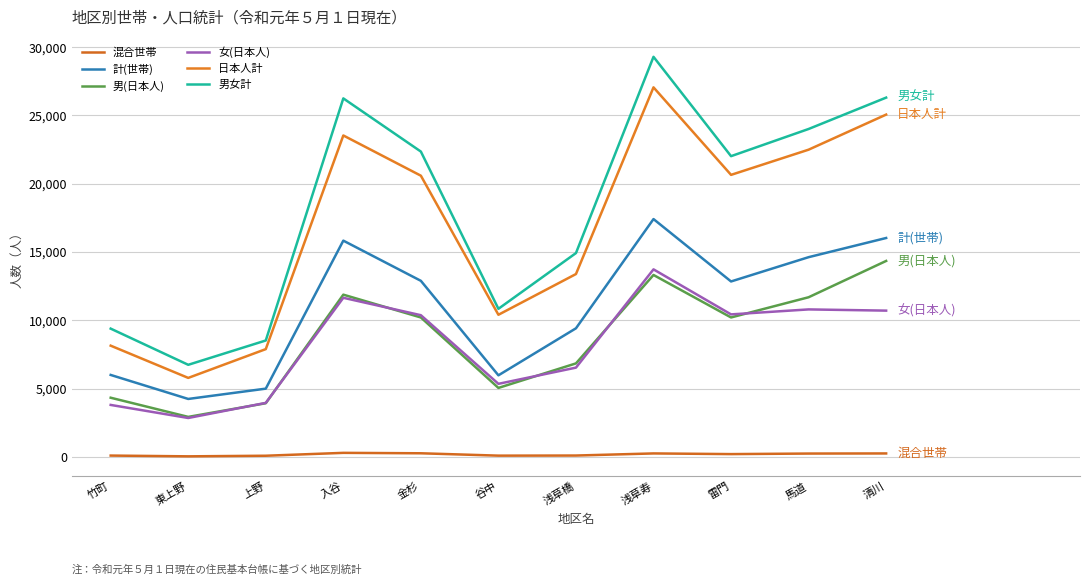

Where is 男女計 nearest to the value 18021?

浅草橋